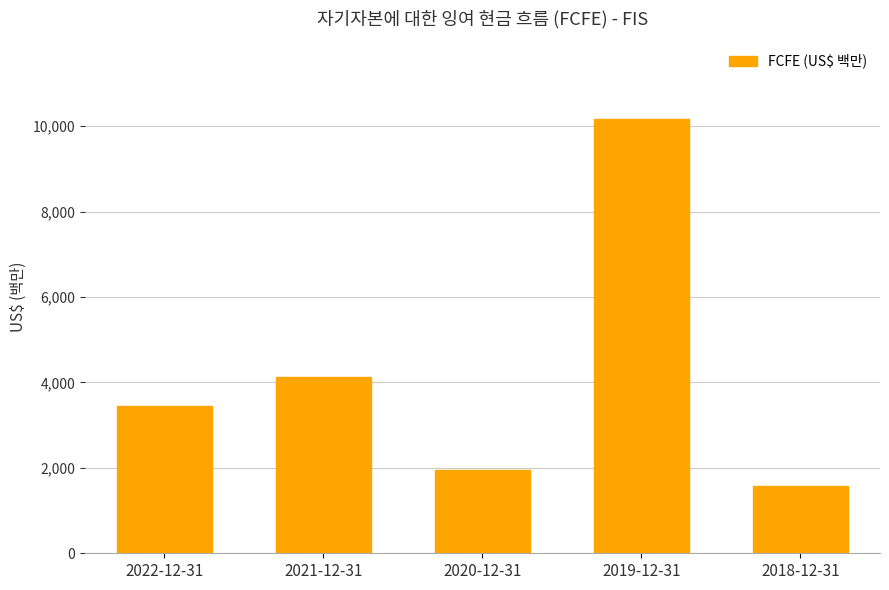

The value at 2018-12-31 is 2597. True or false?

False